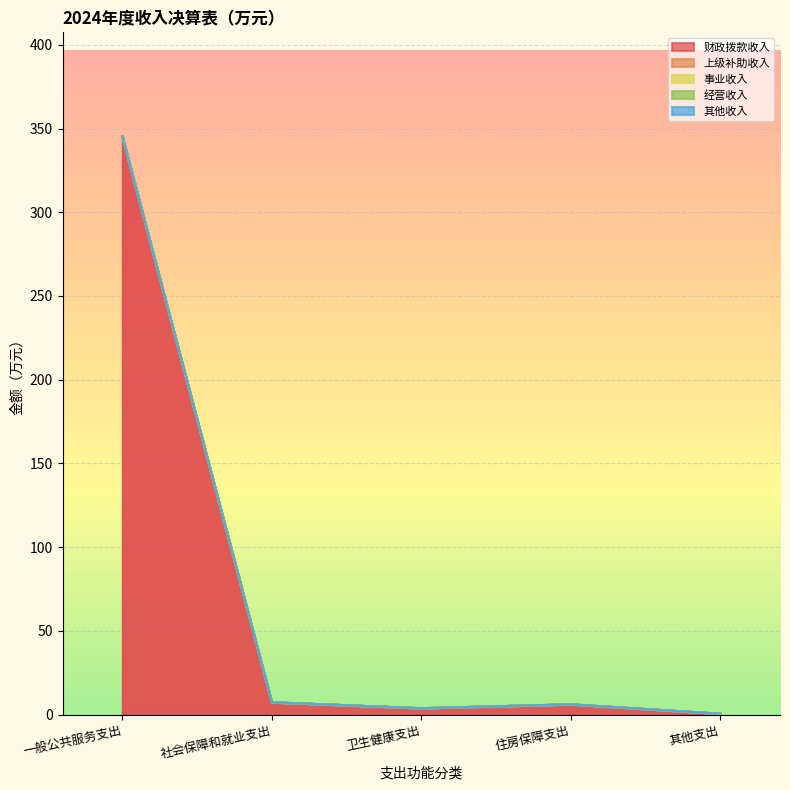

True or false: 其他收入 has more than 0 points higher than both neighbors.

False